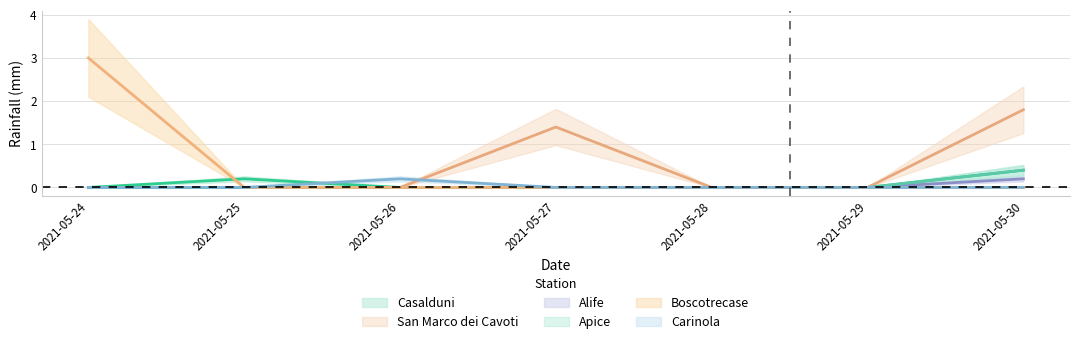

How many Alife values are between 0 and 1?

7